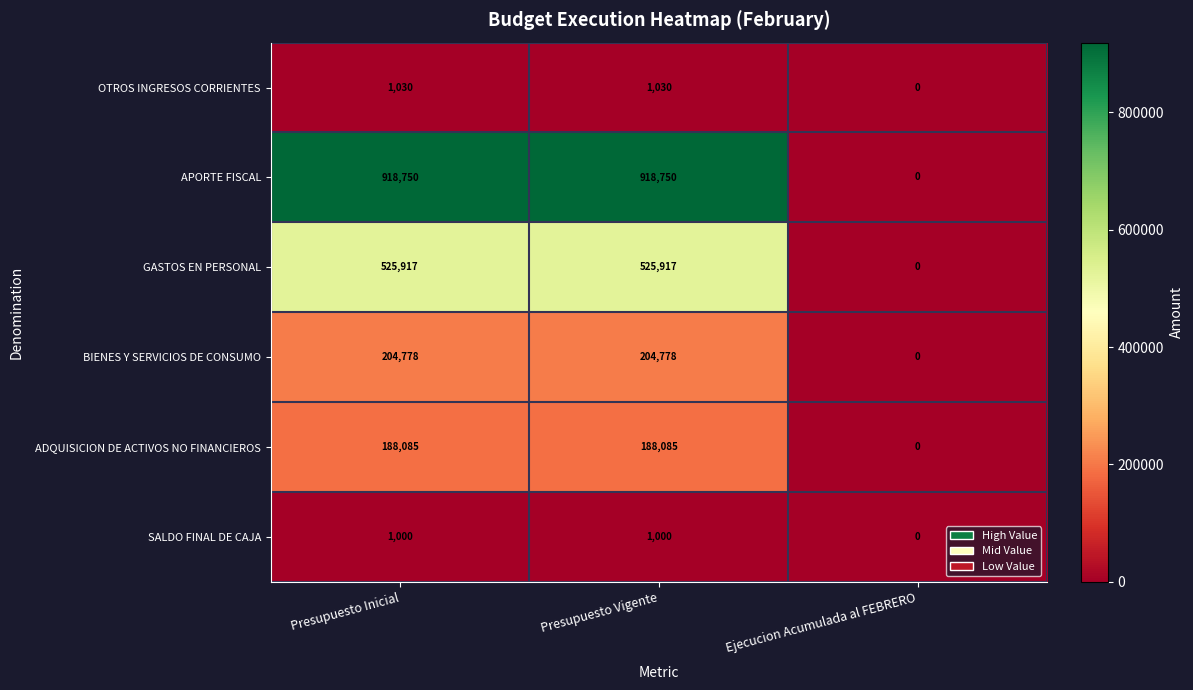

Rank the series by their maximum value, from highest to lowest.

APORTE FISCAL, GASTOS EN PERSONAL, BIENES Y SERVICIOS DE CONSUMO, ADQUISICION DE ACTIVOS NO FINANCIEROS, OTROS INGRESOS CORRIENTES, SALDO FINAL DE CAJA